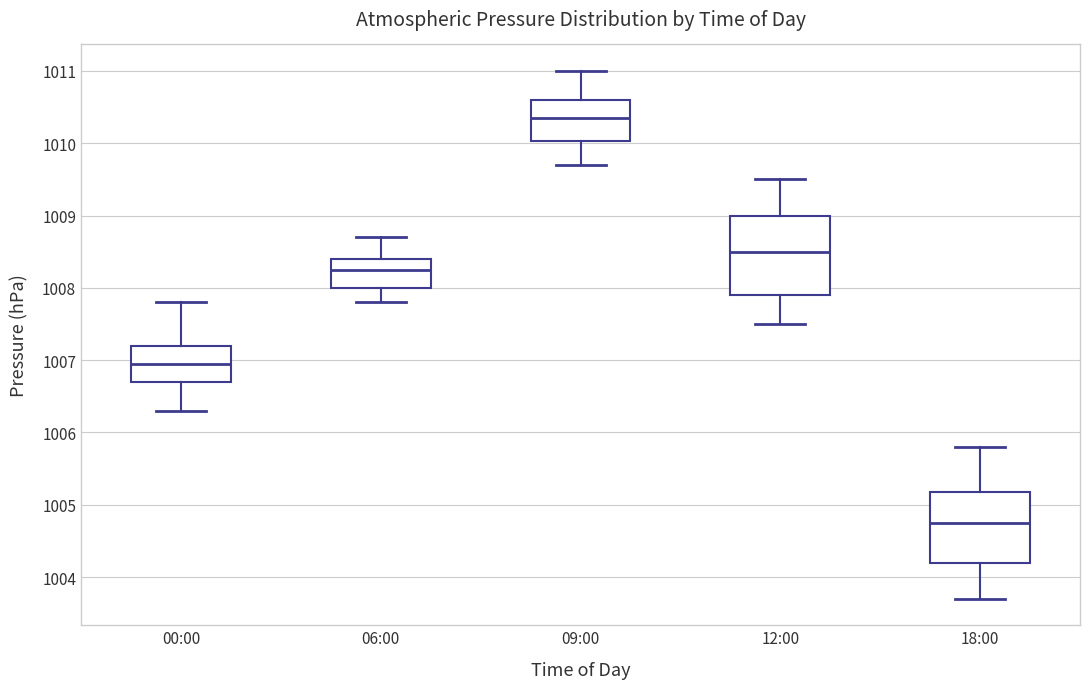

Where does the lower whisker of the box for 09:00 end on the y-axis? The values are not printed on the chart, so give them approximately, as read against the axis.

1009.7